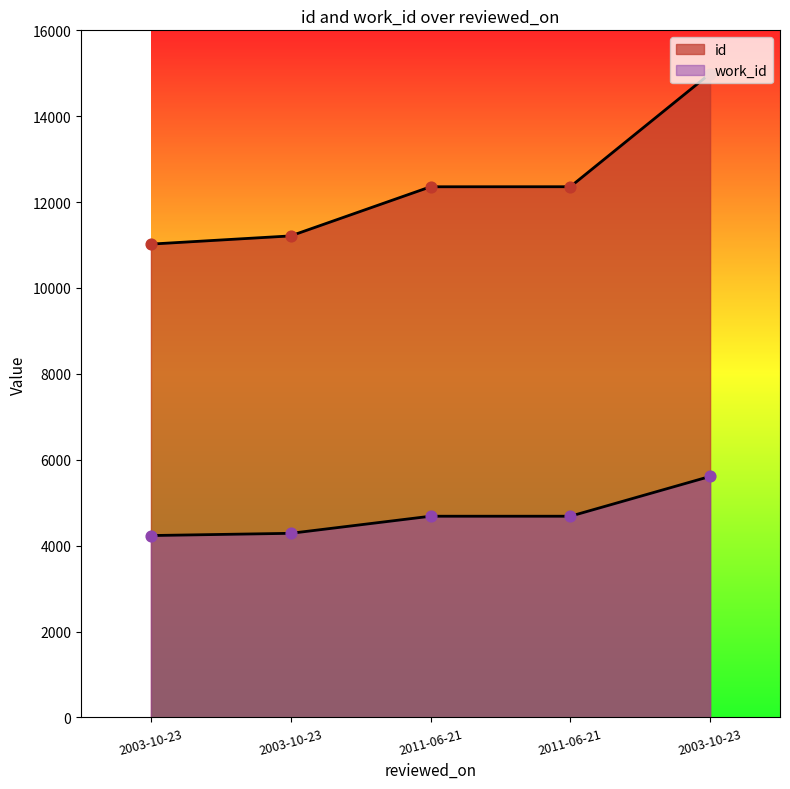

Which series reaches the maximum Y coordinate?

id